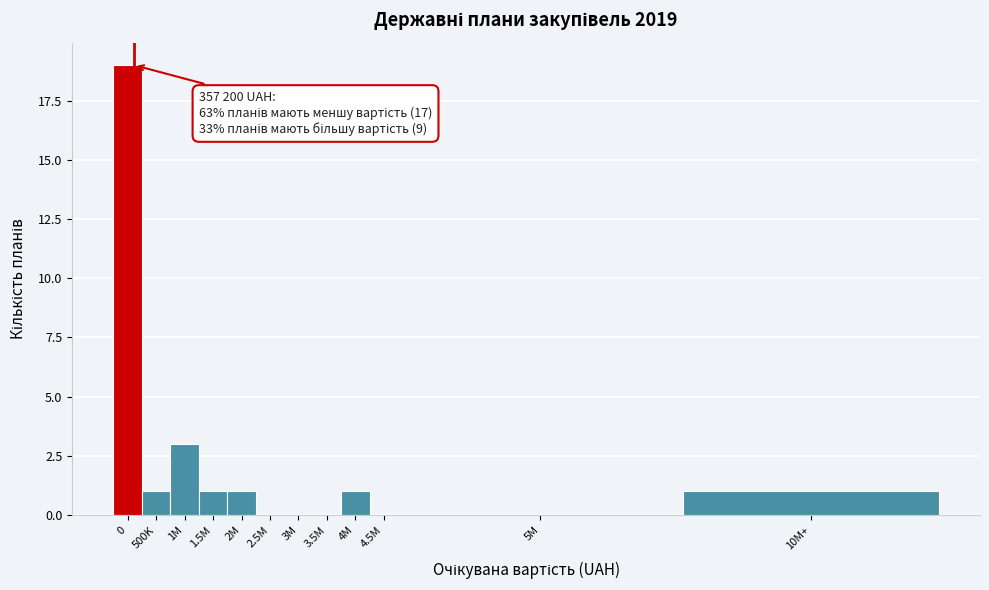

Reading right to left, what are all the values shown in this chart?

10M+=1	5M=0	4.5M=0	4M=1	3.5M=0	3M=0	2.5M=0	2M=1	1.5M=1	1M=3	500K=1	0=19